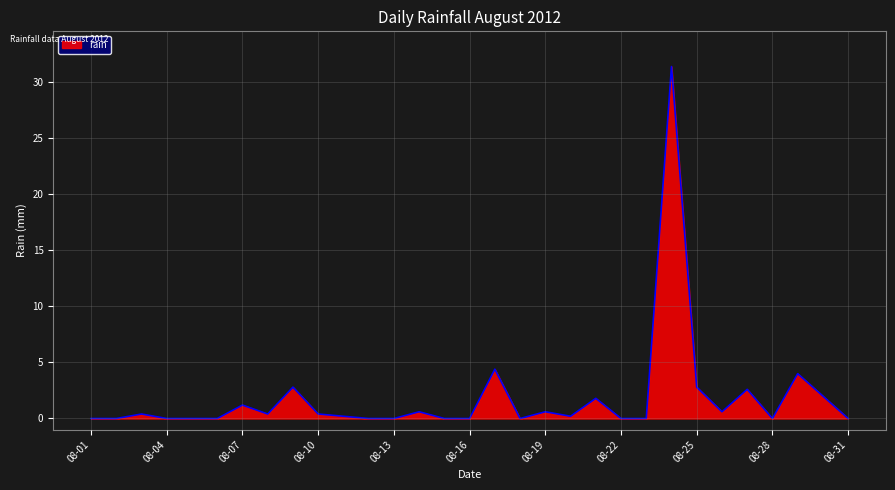

What is the difference between the second highest and minimum values?

4.4